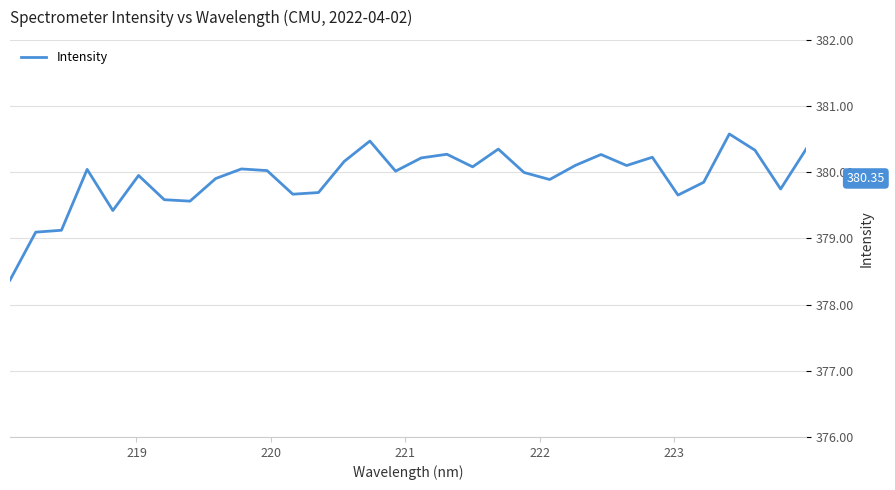

What is the difference between the maximum and minimum values?

2.2